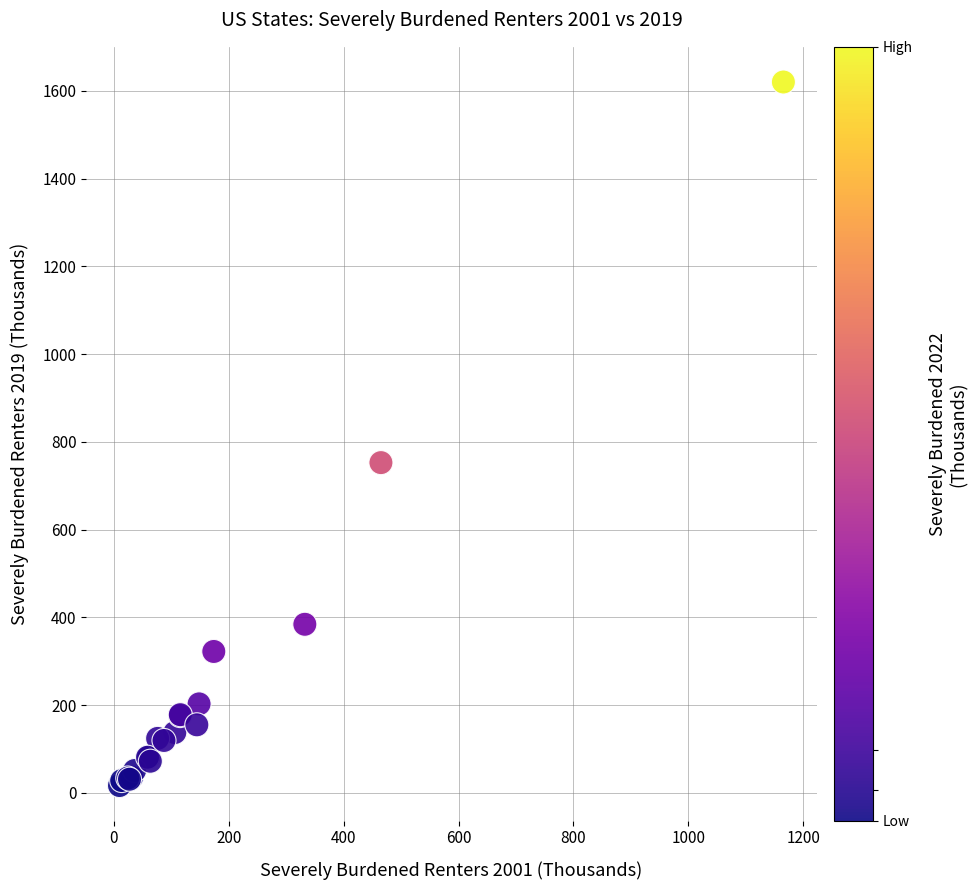

What Y value in the scatter plot is closest to 818?

752.6